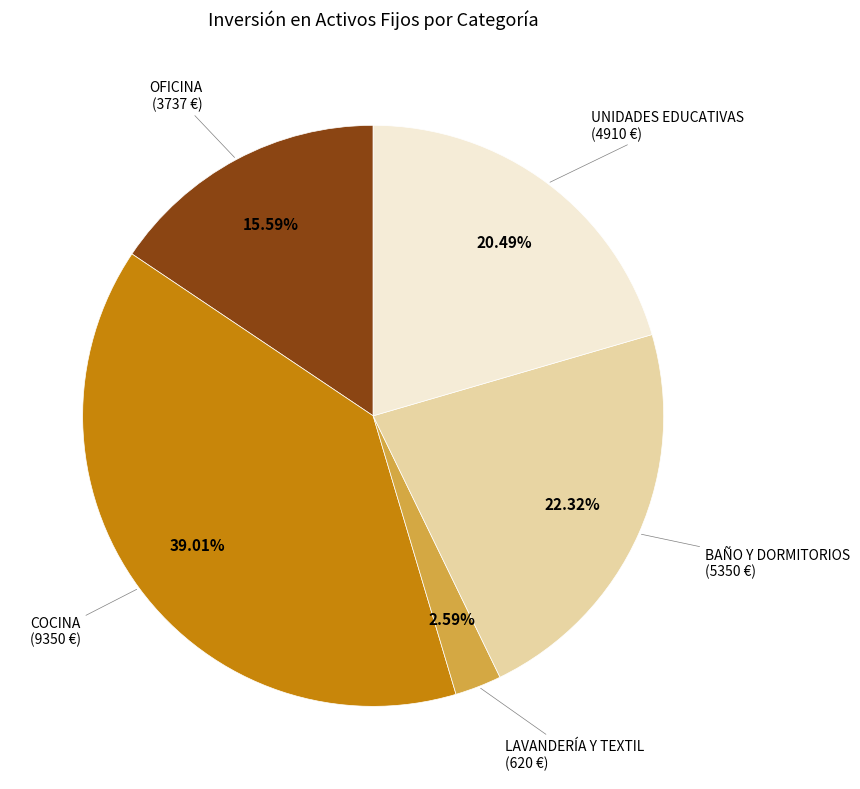

Is there any slice that represents more than half of the pie?

No